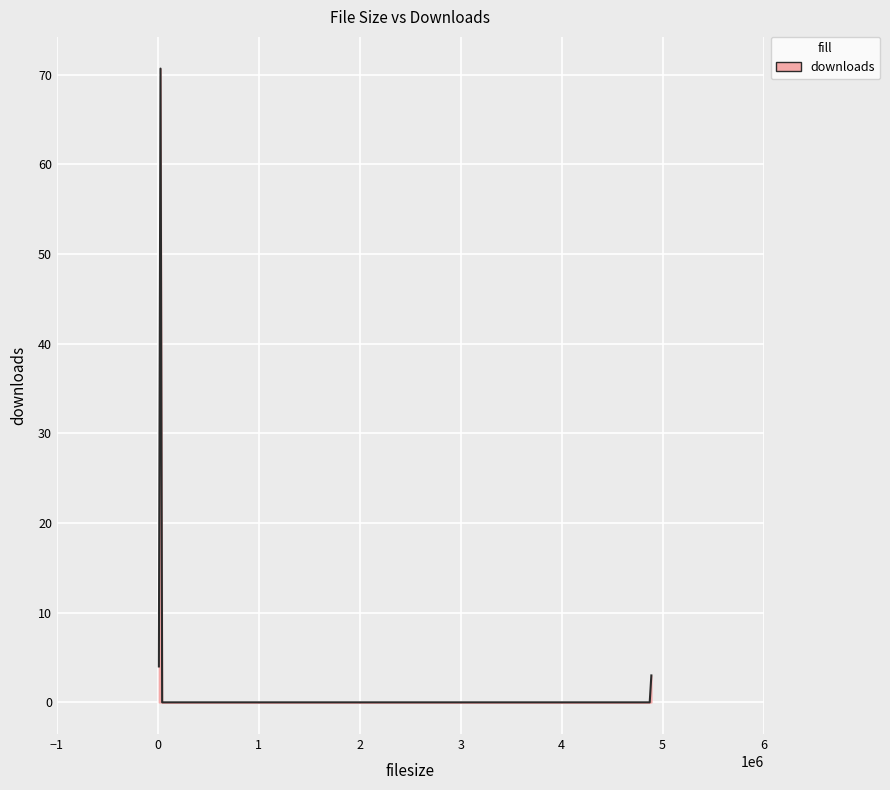

What is the greatest value displayed?

70.7